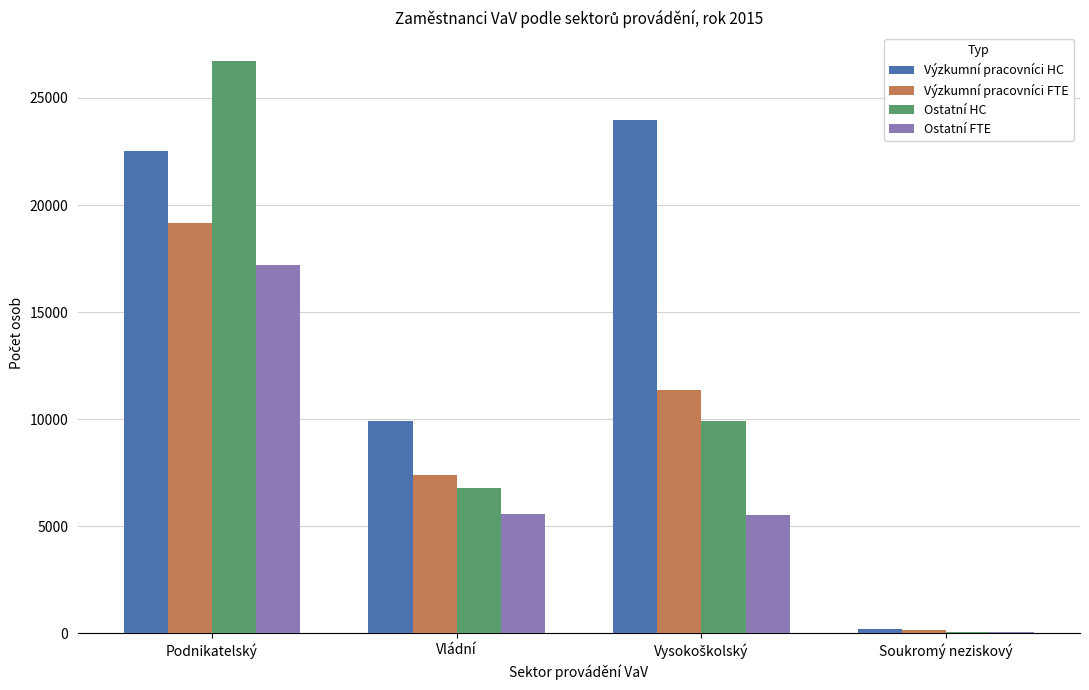

What is the total value across all series at Podnikatelský?

85617.2